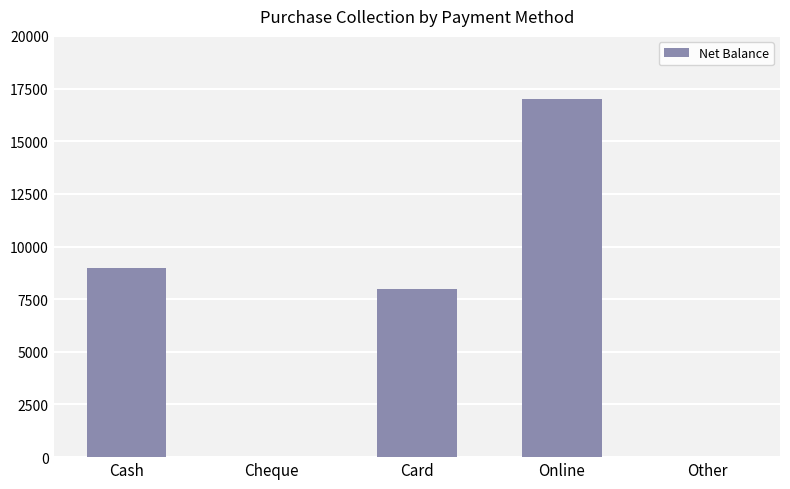

At which category does the chart reach its peak across all series?

Online